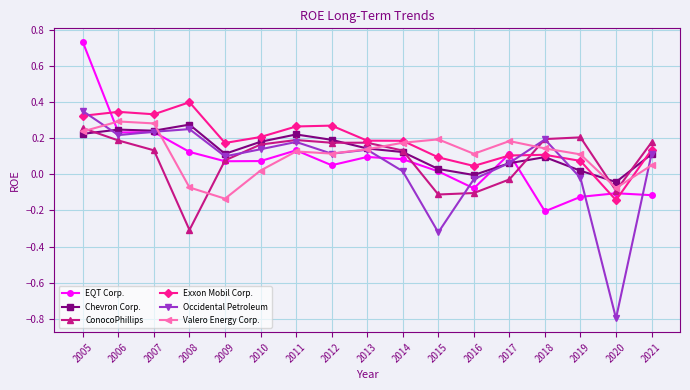

How many lines are shown in the chart?

6